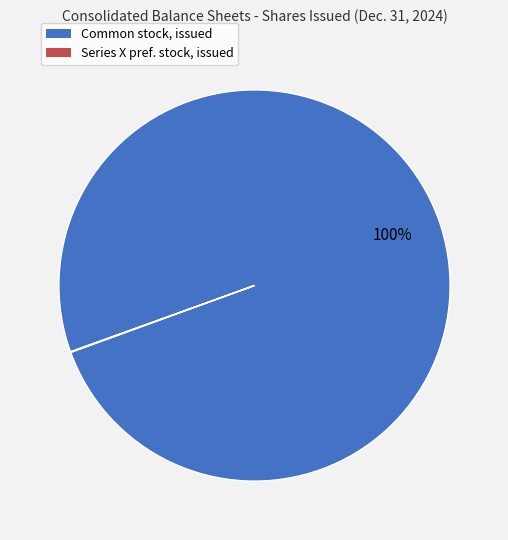

Is there any slice that represents more than half of the pie?

Yes